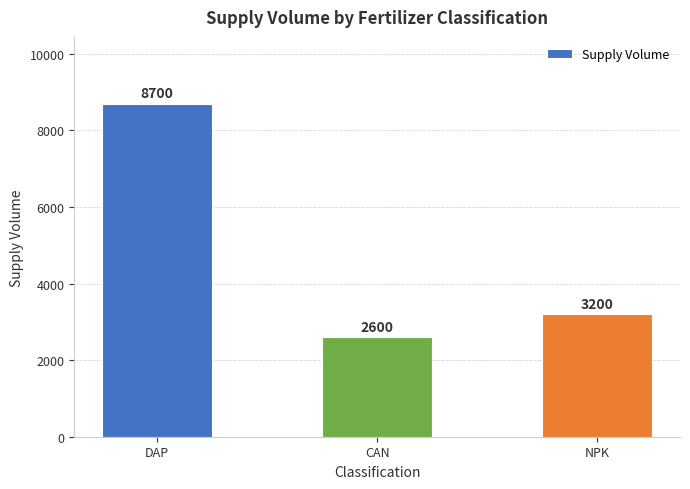

What is the label of the 1st bar from the left?

DAP